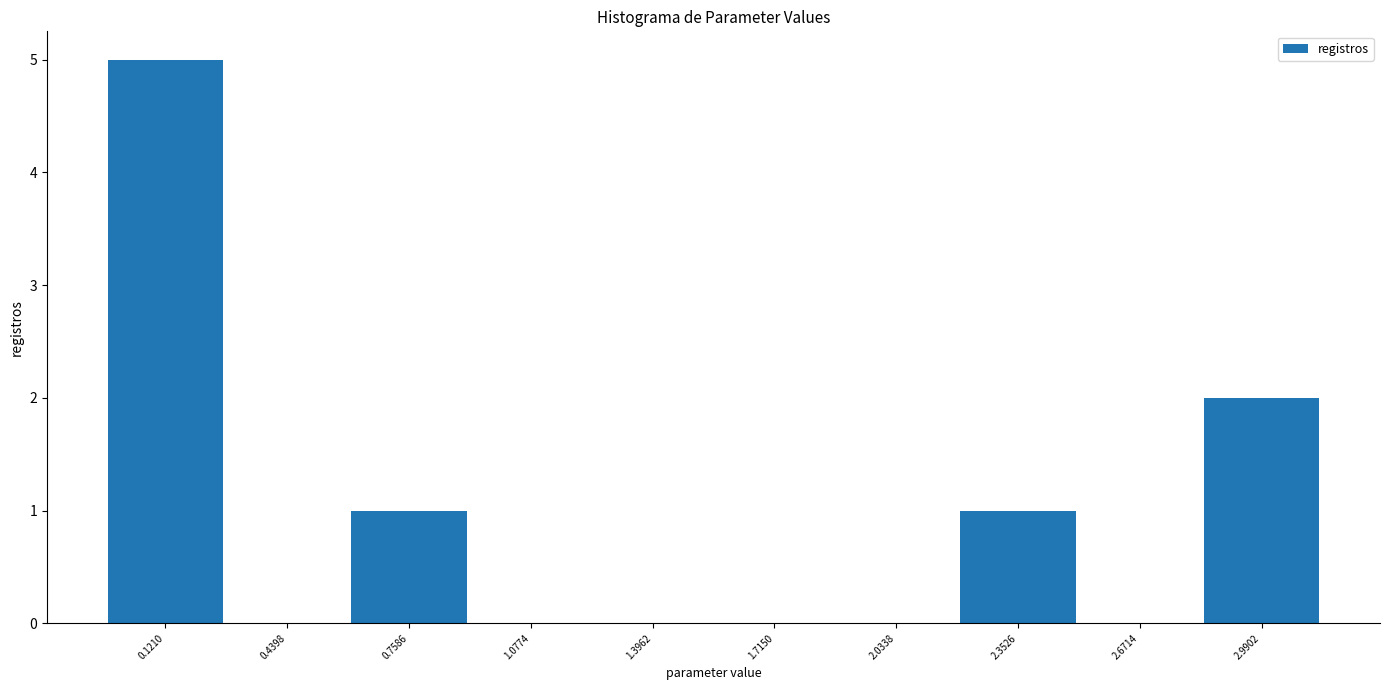

Over which range of the x-axis is the bar tallest?

-0.05 to 0.30